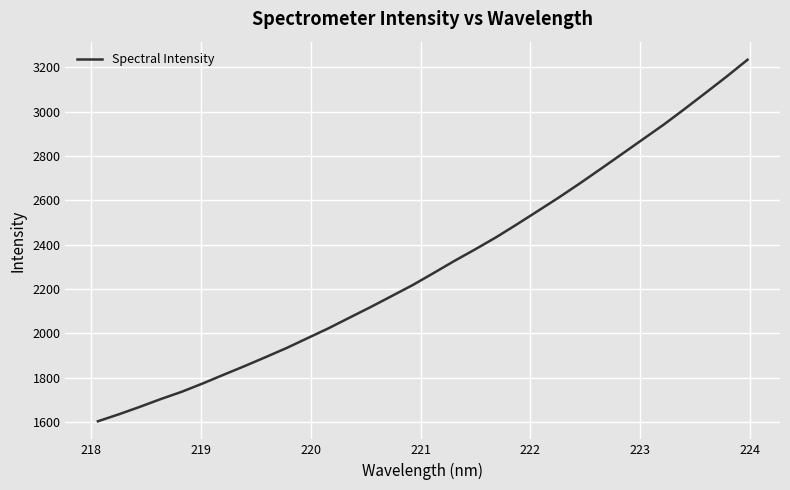

What is the maximum value shown in the chart?

3234.0